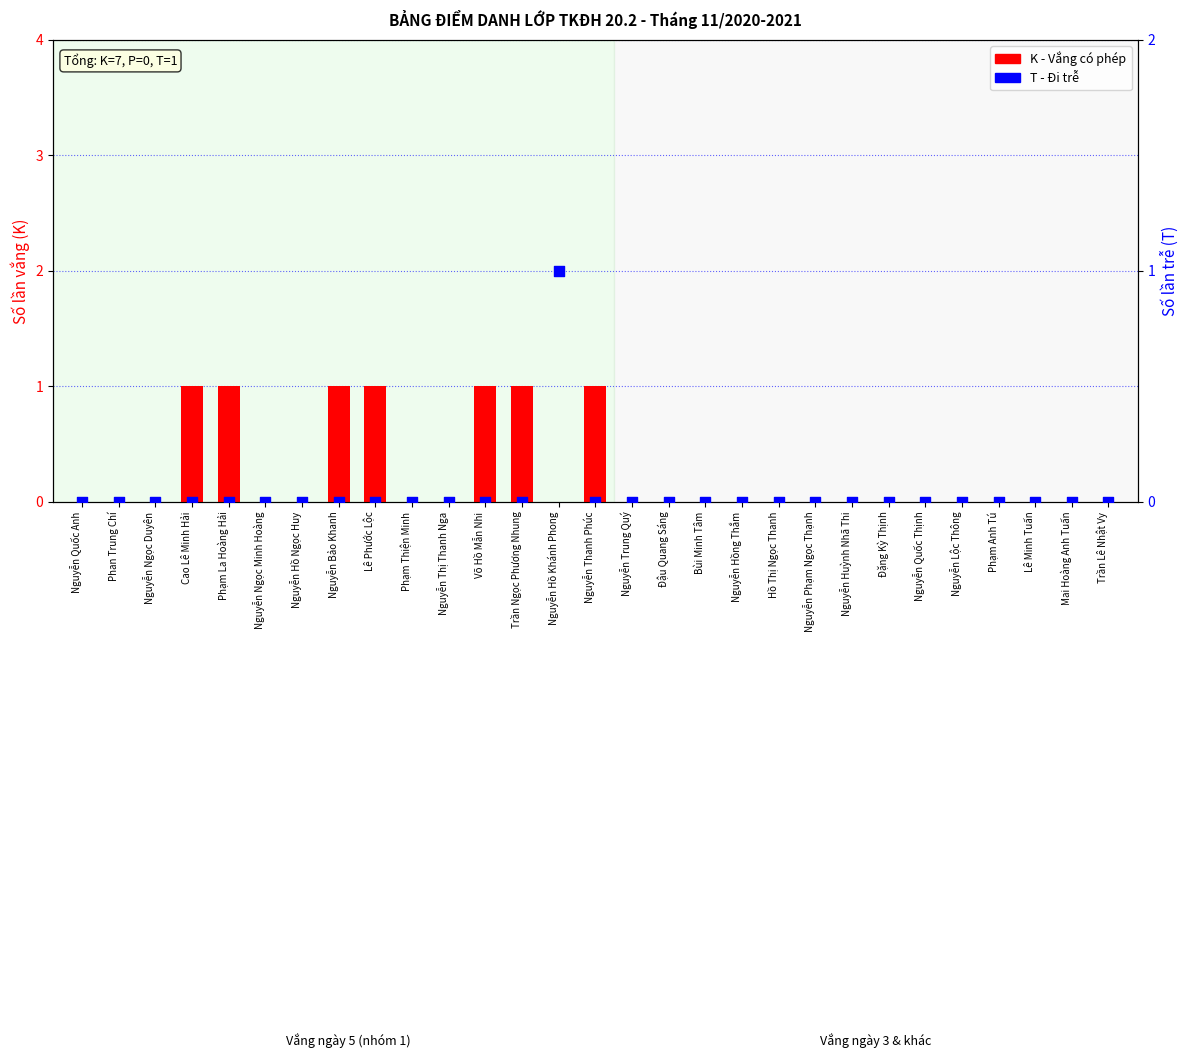

Is the value of K (Vắng có phép) at Nguyễn Hồ Khánh Phong greater than the value of T (Đi trễ) at Nguyễn Quốc Anh?

No